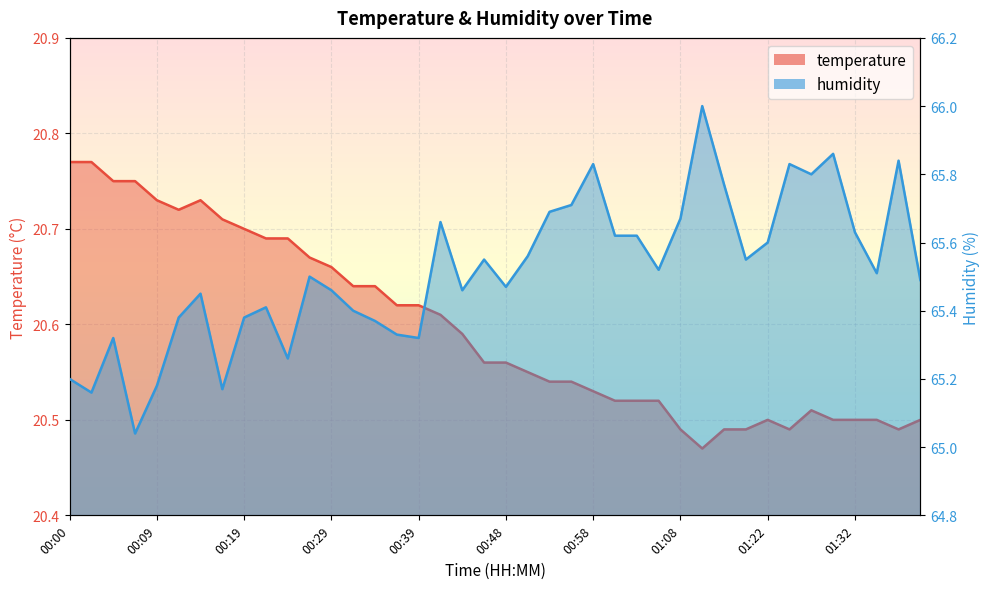

At which label does temperature reach its minimum?

01:11